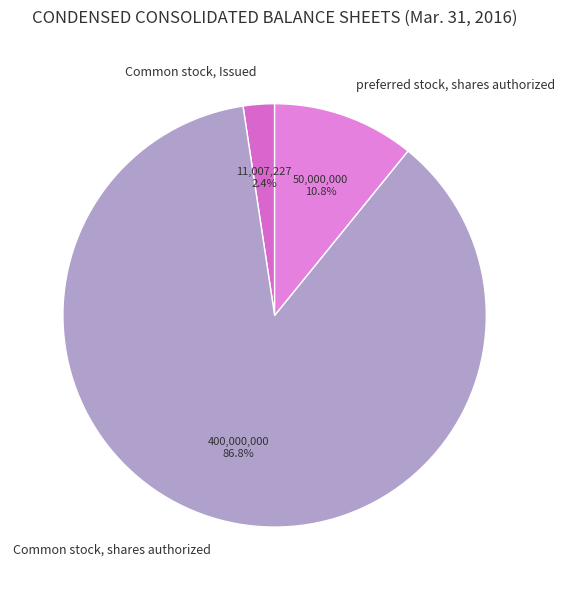

What portion of the pie excludes Common stock, Issued?

97.6%